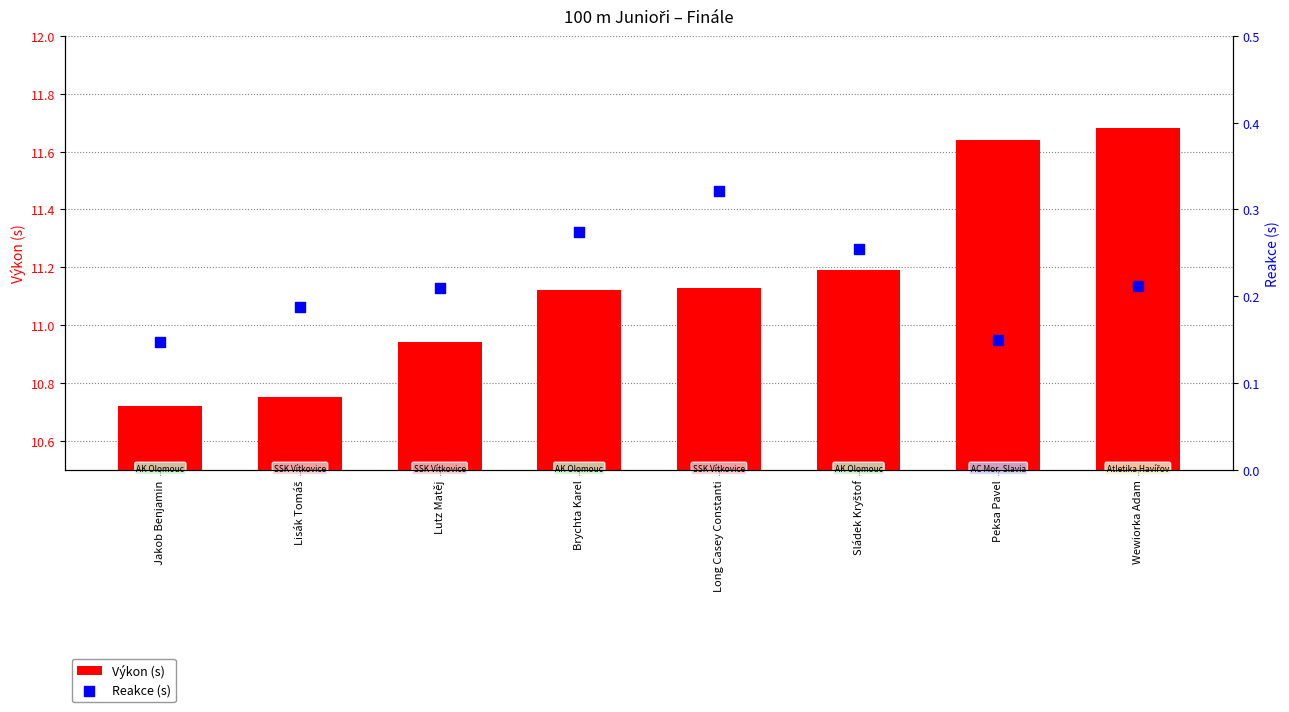

What is the total value across all series at Long Casey Constanti?

11.5